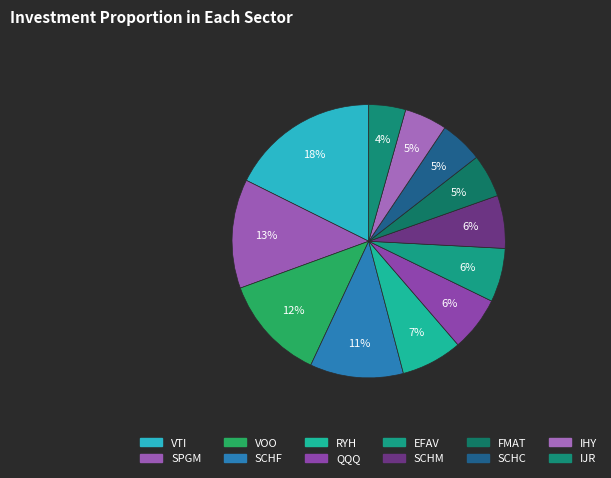

How many slices are in this pie chart?

12